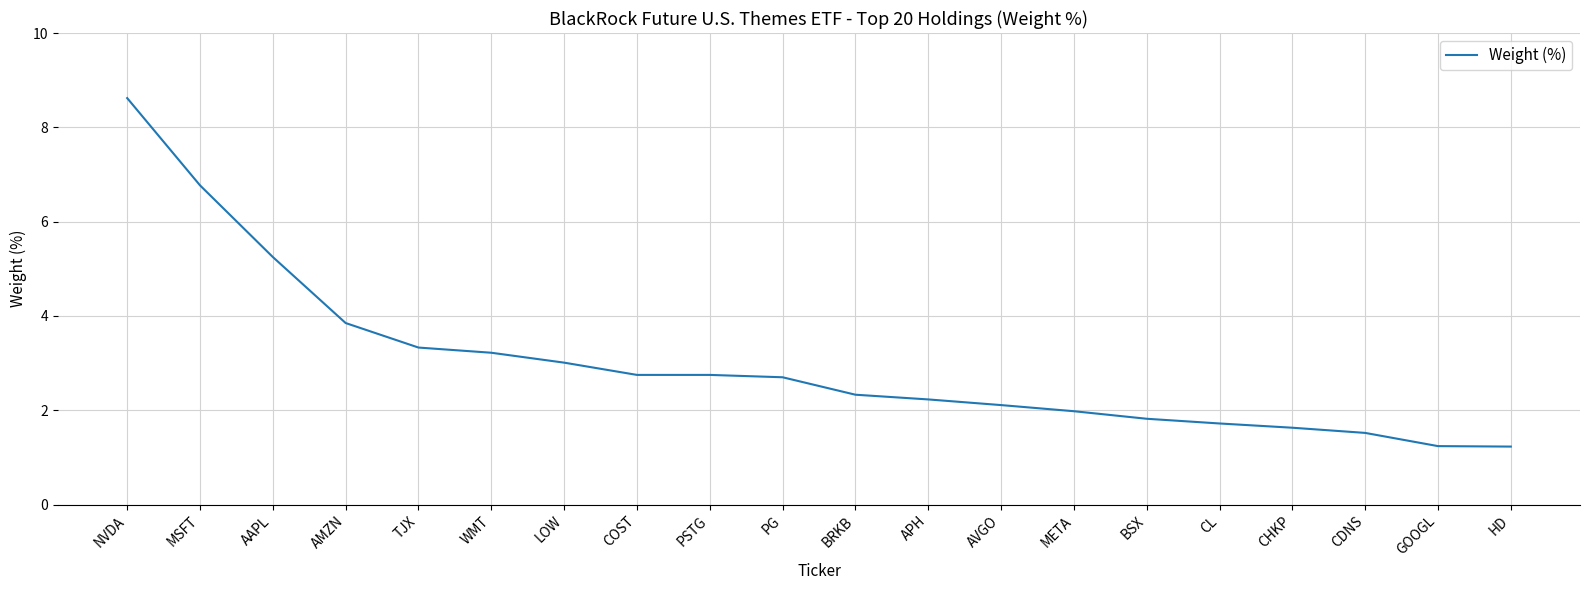

What is the average value?

3.0